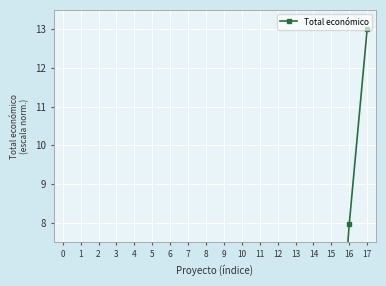

List the labels in order of value, largest first.

17, 16, 15, 11, 12, 10, 14, 6, 0, 3, 13, 1, 2, 4, 5, 9, 8, 7